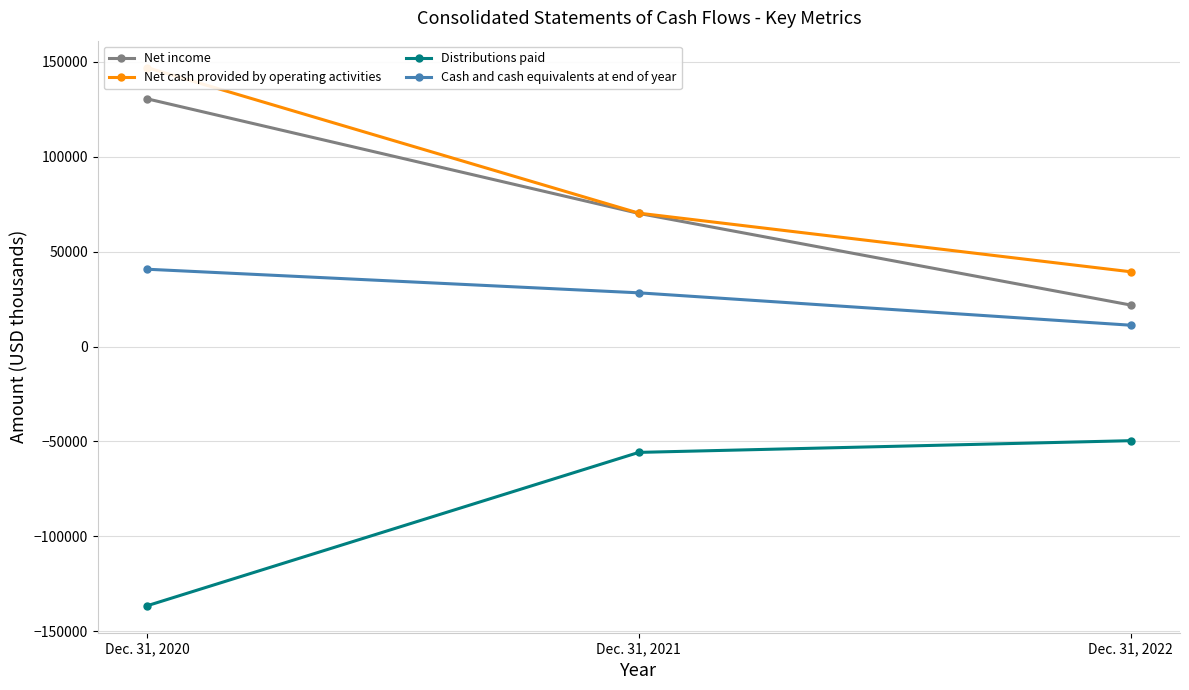

What is the average value of the Distributions paid series?

-80715